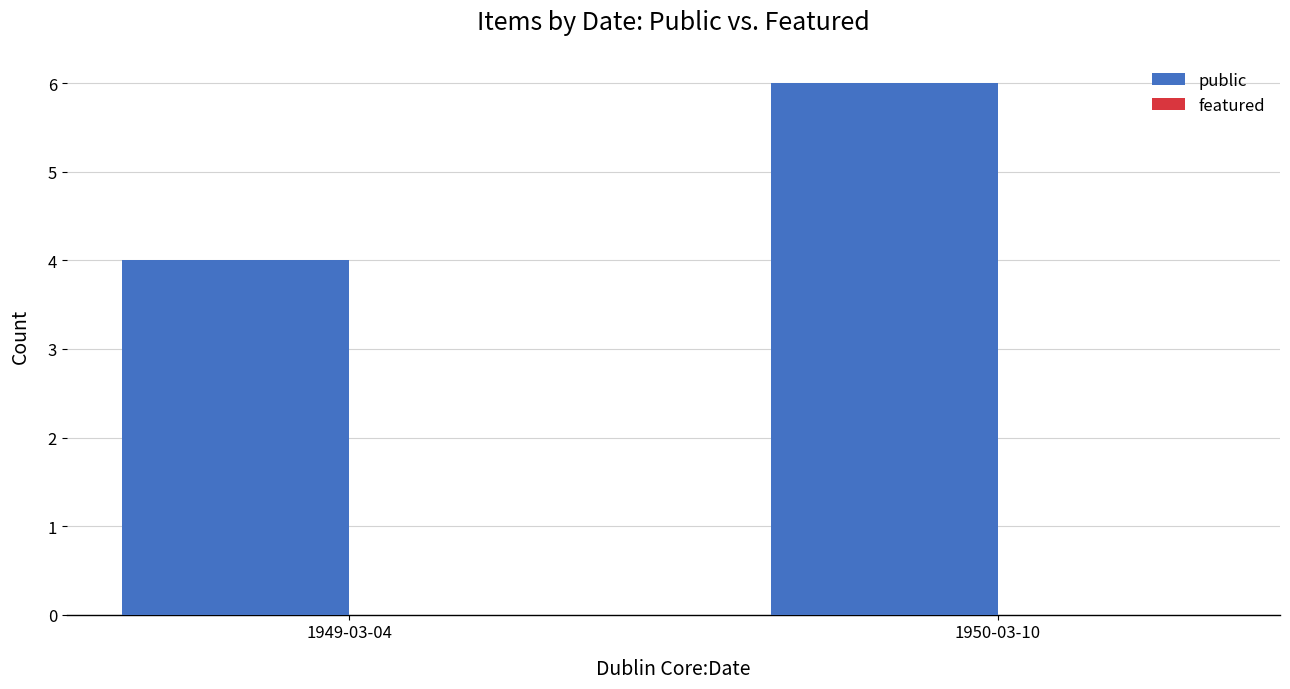

Rank the categories by value from lowest to highest.

1949-03-04, 1950-03-10